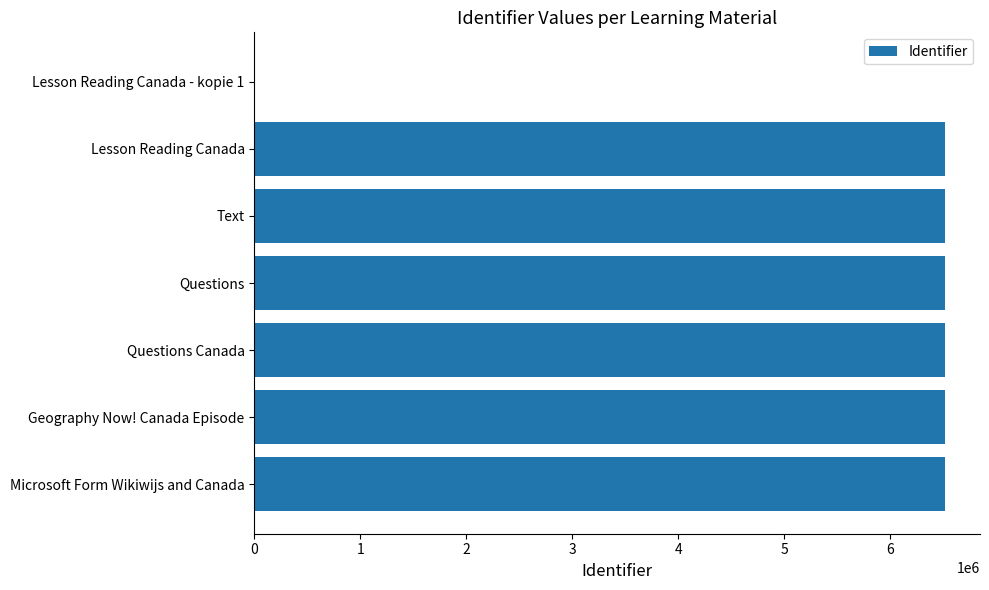

Are the bars horizontal?

Yes